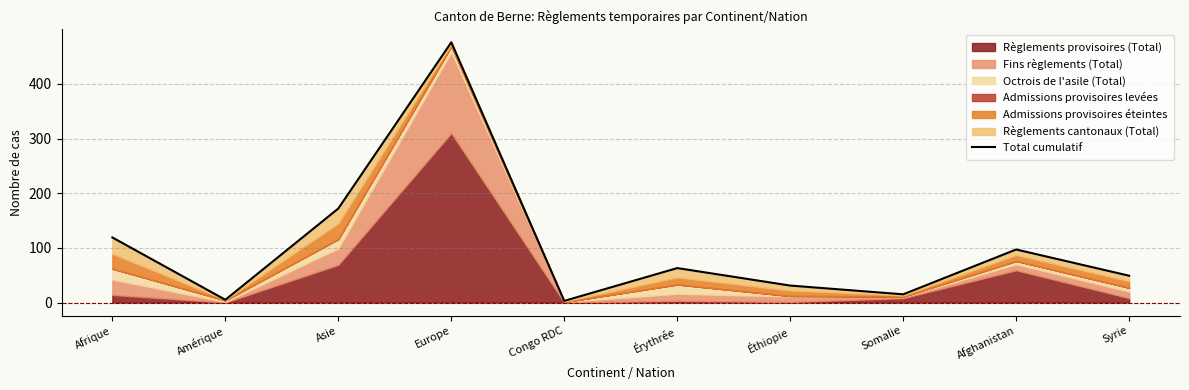

List the labels in order of value, largest first.

Europe, Asie, Afrique, Afghanistan, Érythrée, Syrie, Éthiopie, Somalie, Amérique, Congo RDC